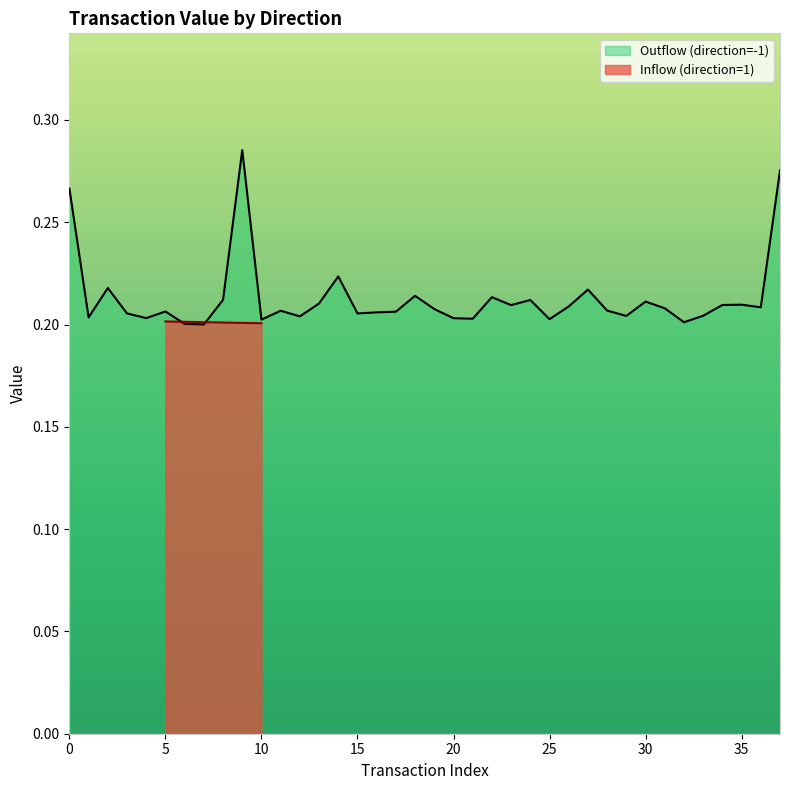

Which label corresponds to the largest value in the chart?

9